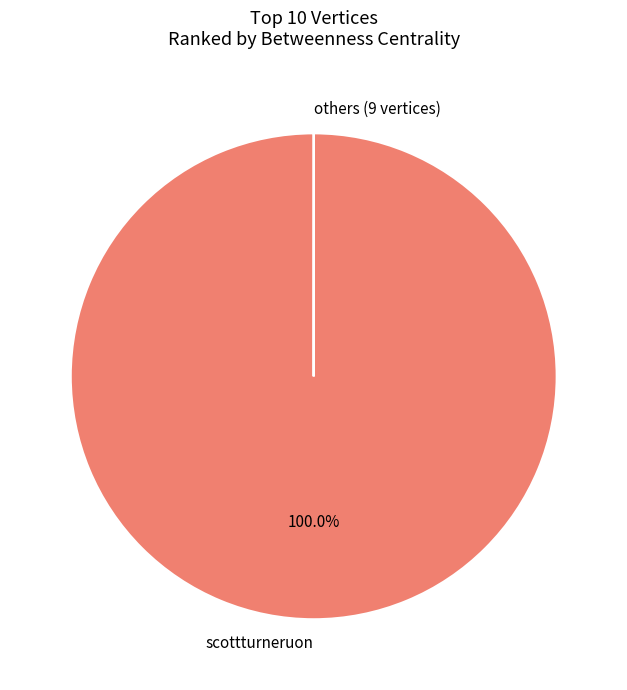

Which category has the biggest portion of the pie?

scottturneruon